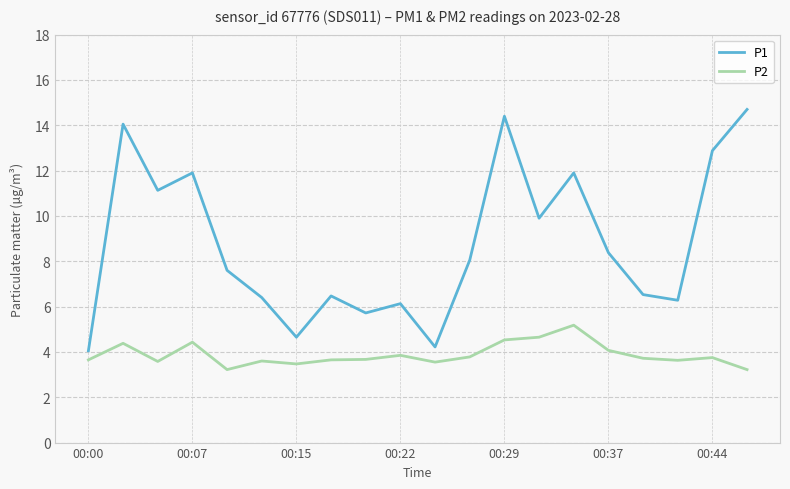

Which series has the widest spread of values?

P1